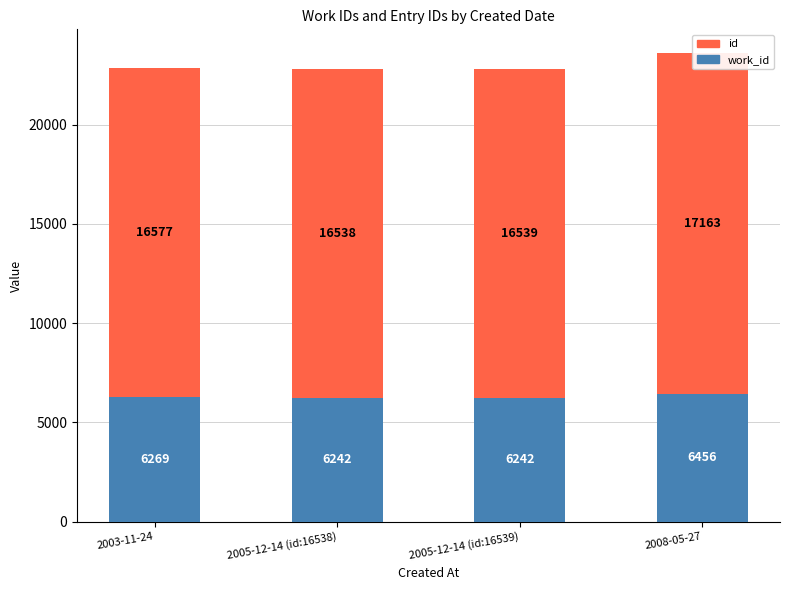

What is the greatest value displayed?

17163